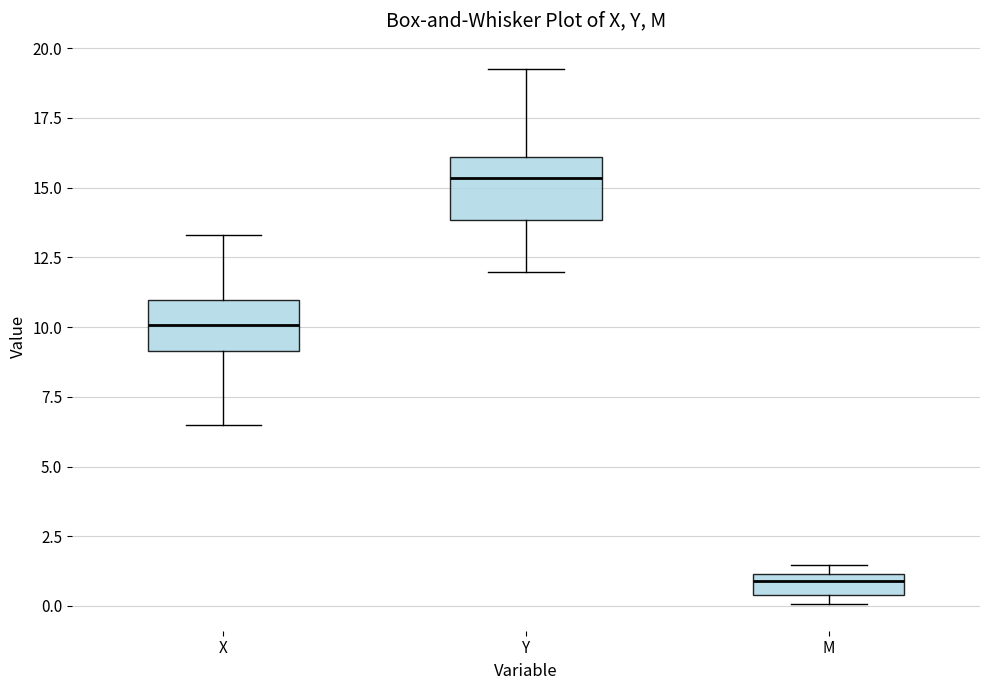

Which box's median line is the lowest?

M